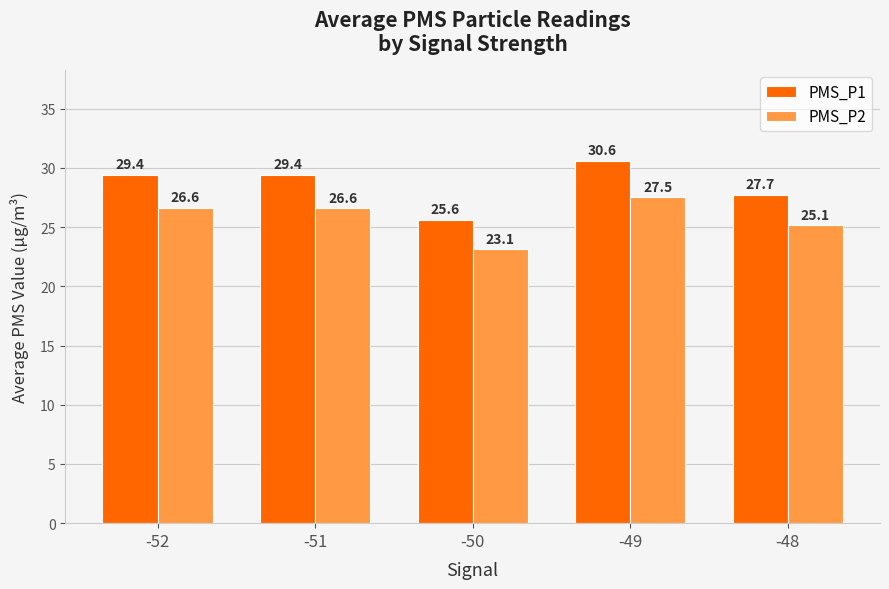

Which series has the largest total across all categories?

PMS_P1